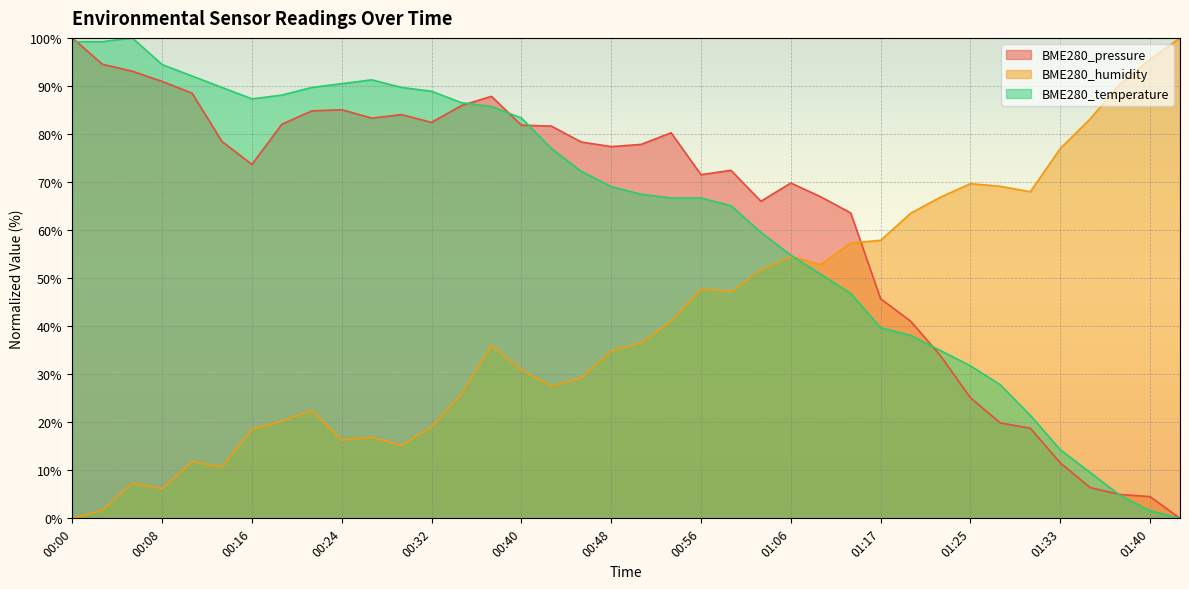

What is the label of the 4th point from the left?

00:08